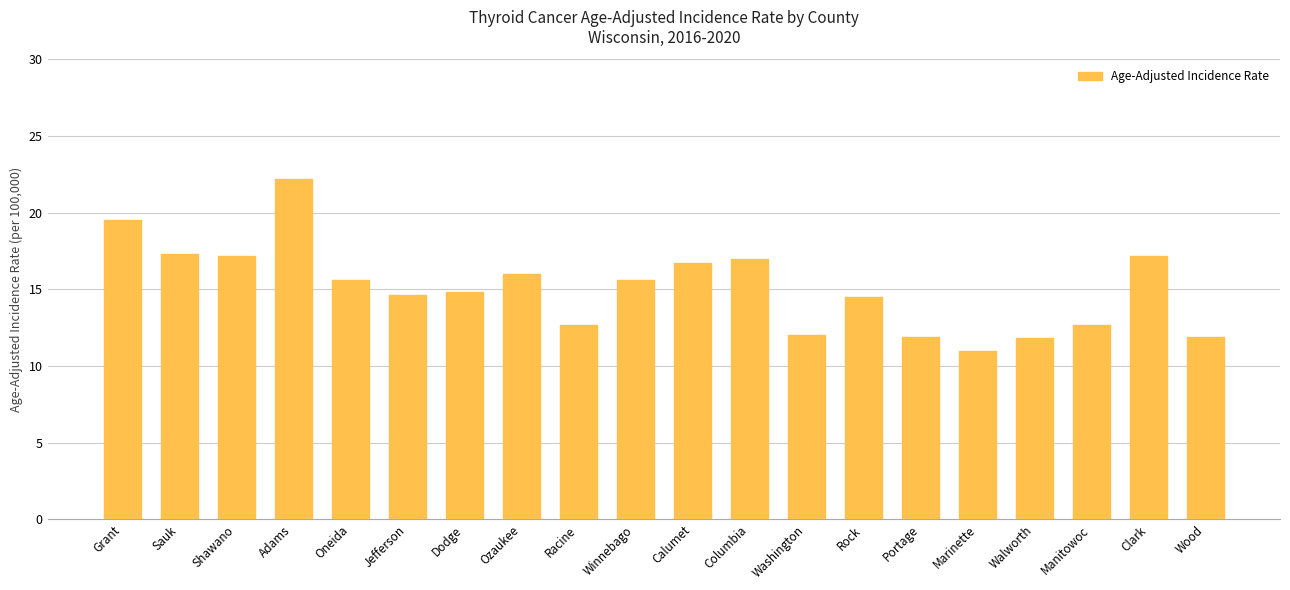

Which label corresponds to the smallest value in the chart?

Marinette